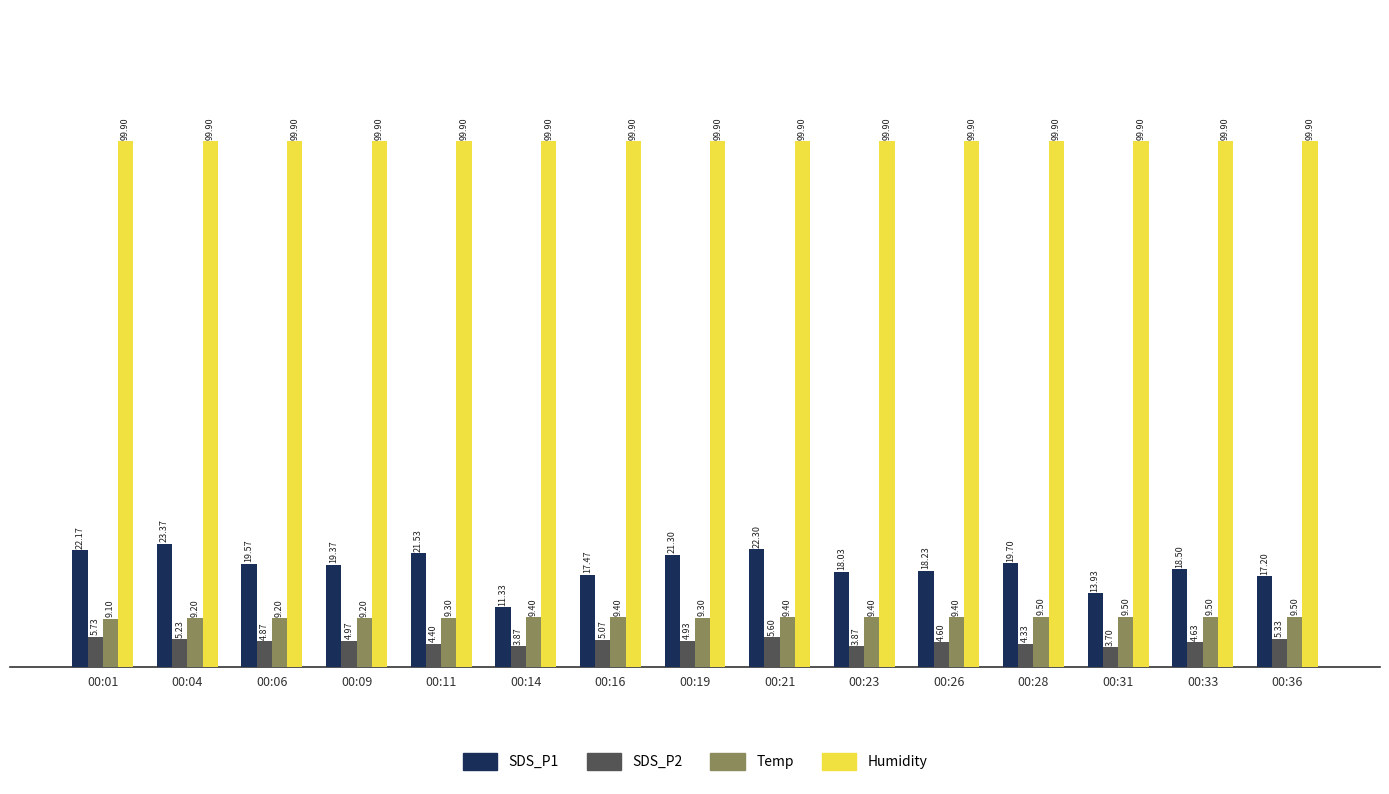

Which series has the largest total across all categories?

Humidity